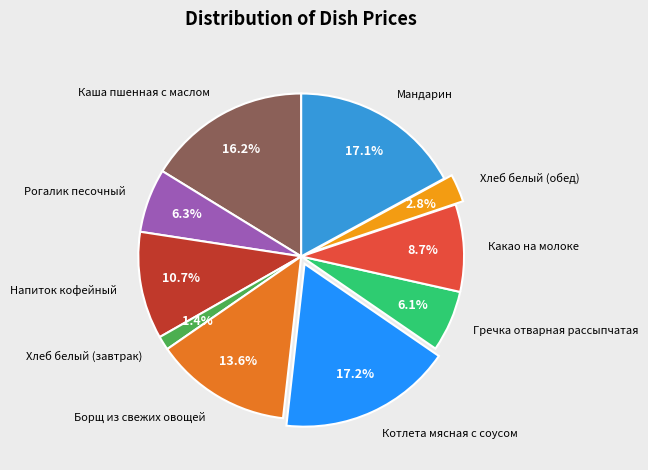

Is there any slice that represents more than half of the pie?

No